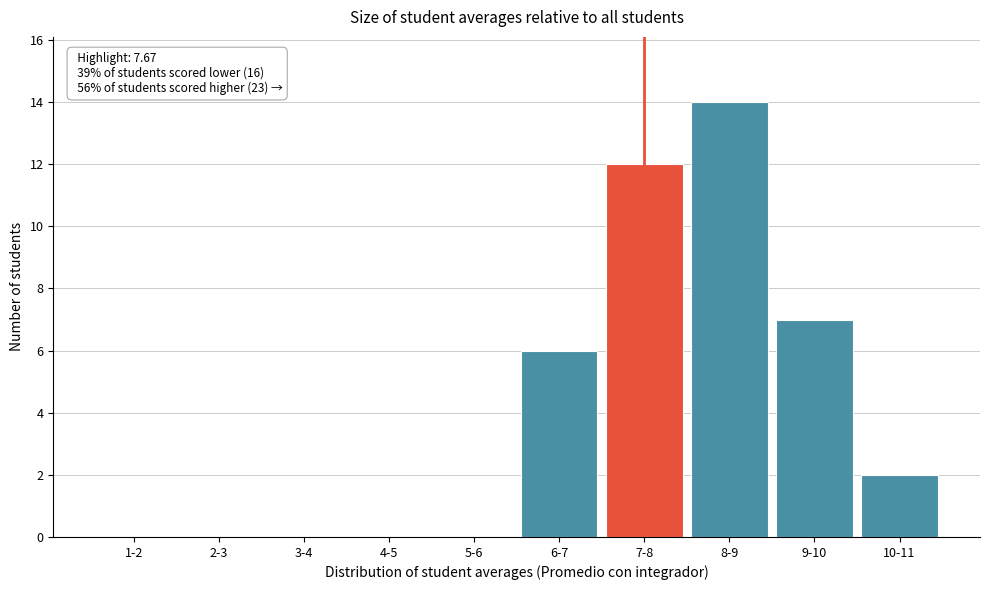

Reading left to right, what are all the values shown in this chart?

1-2=0	2-3=0	3-4=0	4-5=0	5-6=0	6-7=6	7-8=12	8-9=14	9-10=7	10-11=2